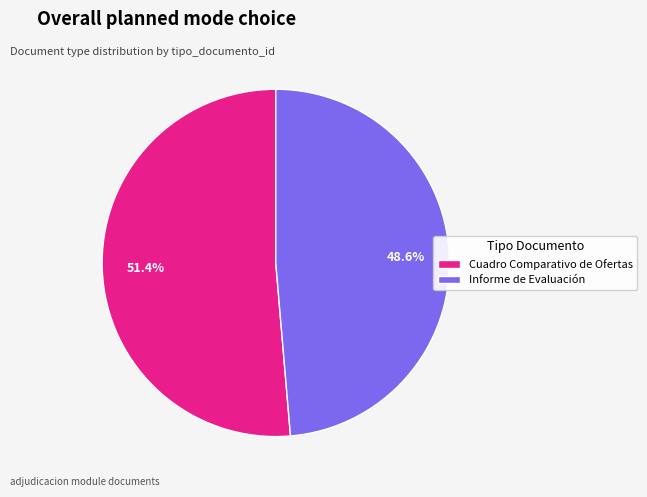

To the nearest percent, what is the average slice percentage?

50%